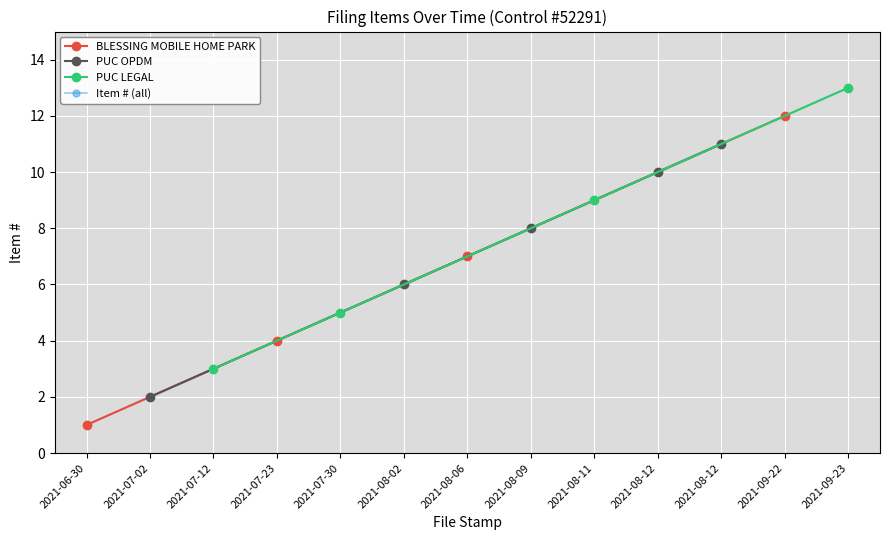

What is the greatest value displayed?

13